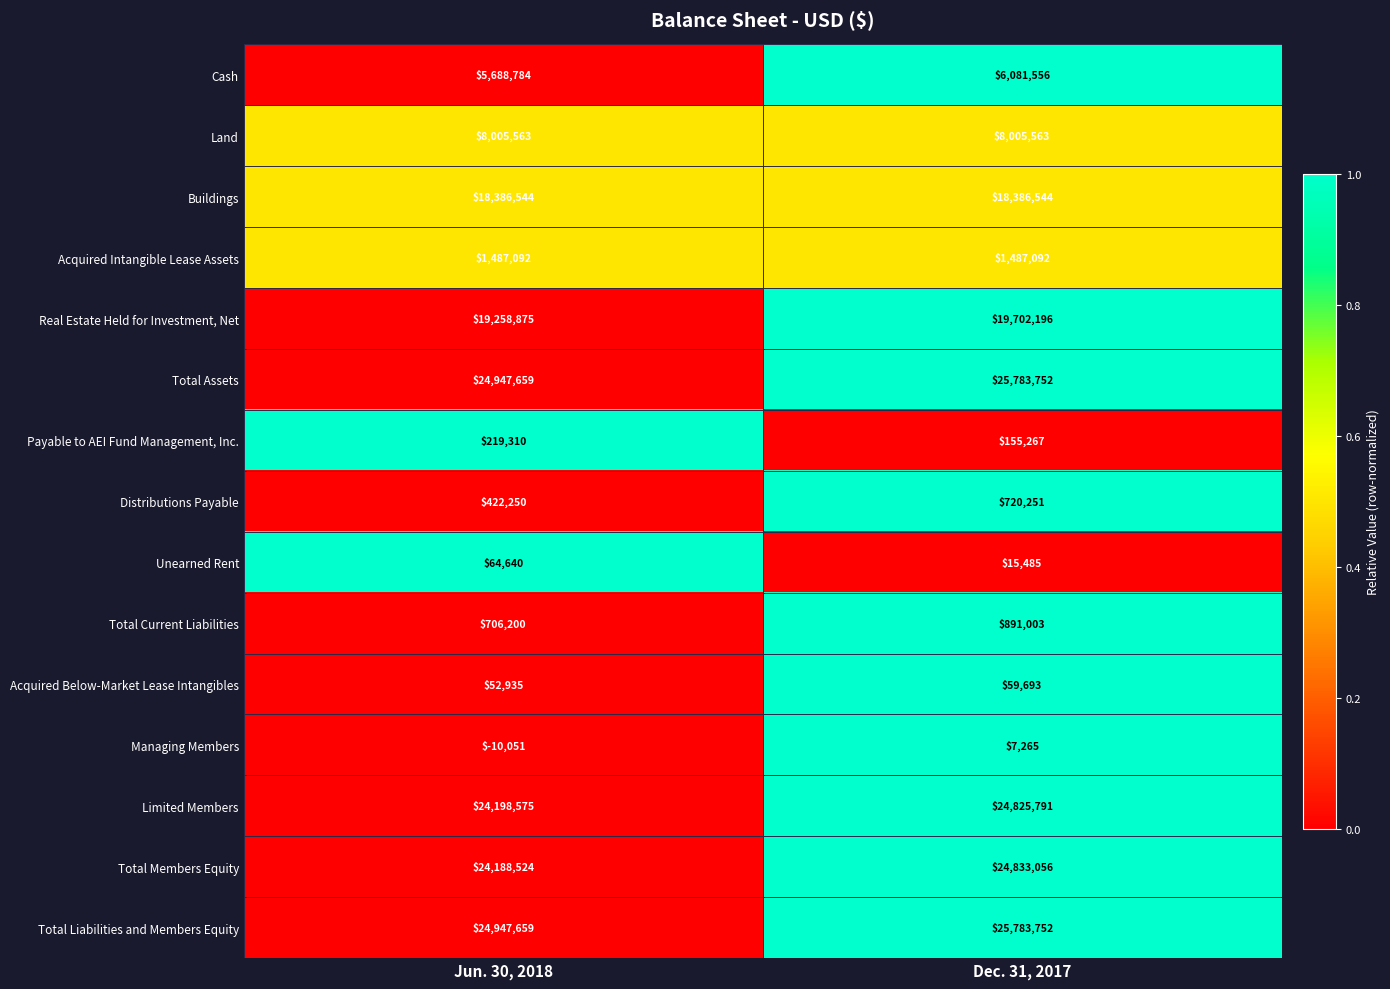

How many data points in Total Assets are less than 25783752?

1